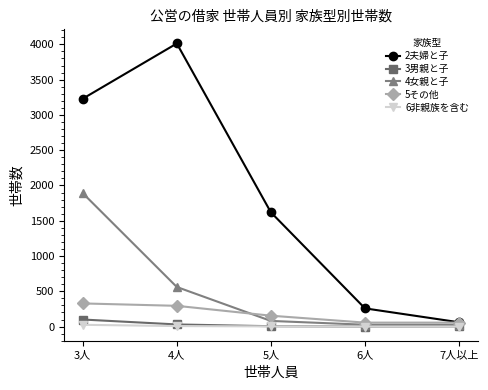

What is the label of the 3rd point from the left?

5人